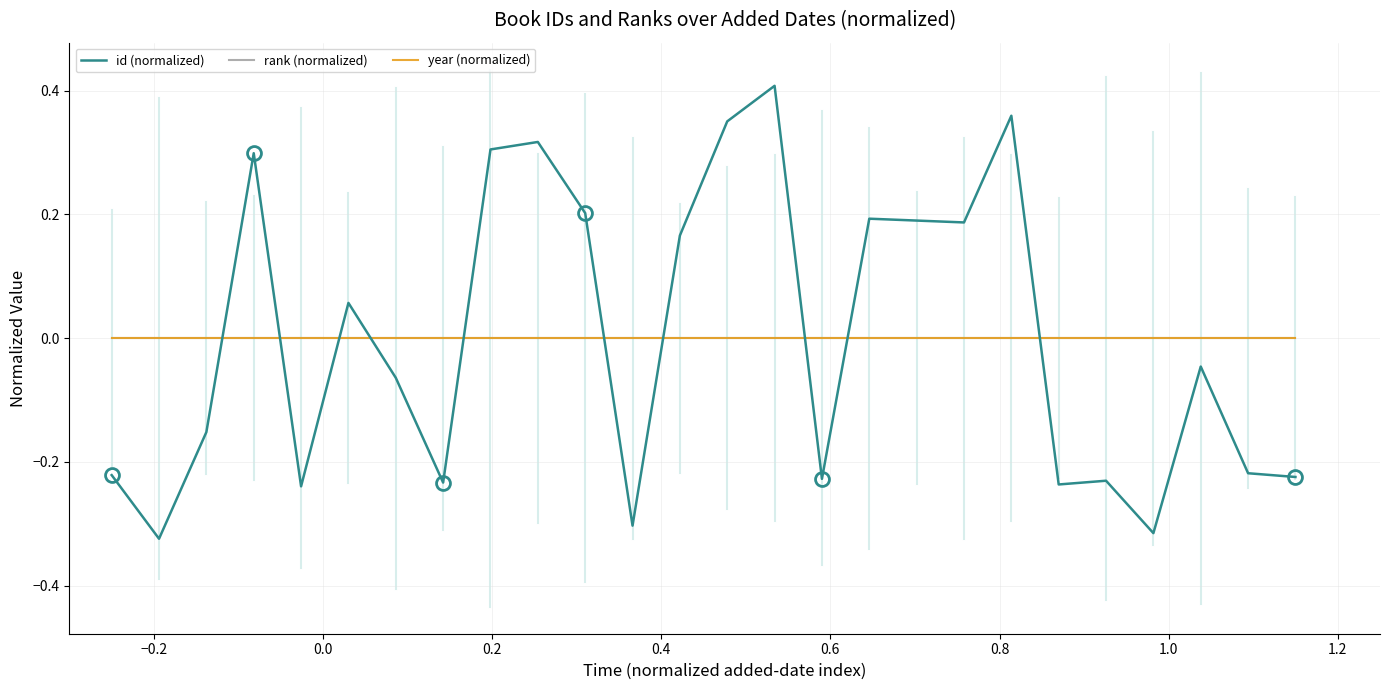

What is the maximum value shown in the chart?

0.4